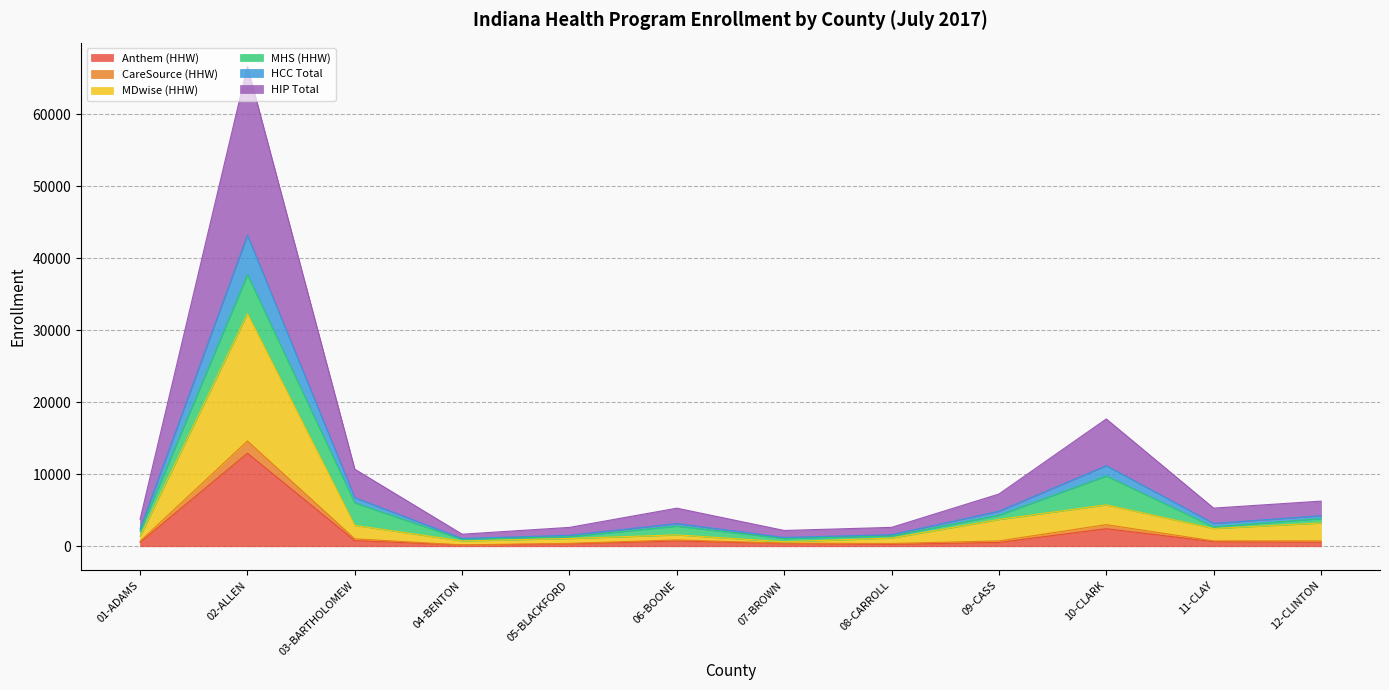

At which category is the sum across all series the highest?

02-ALLEN